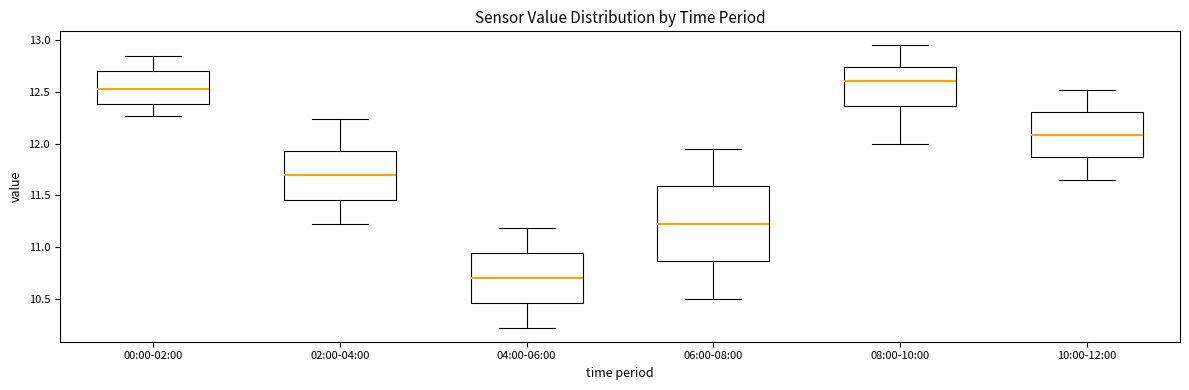

Which box has the highest median line?

08:00-10:00